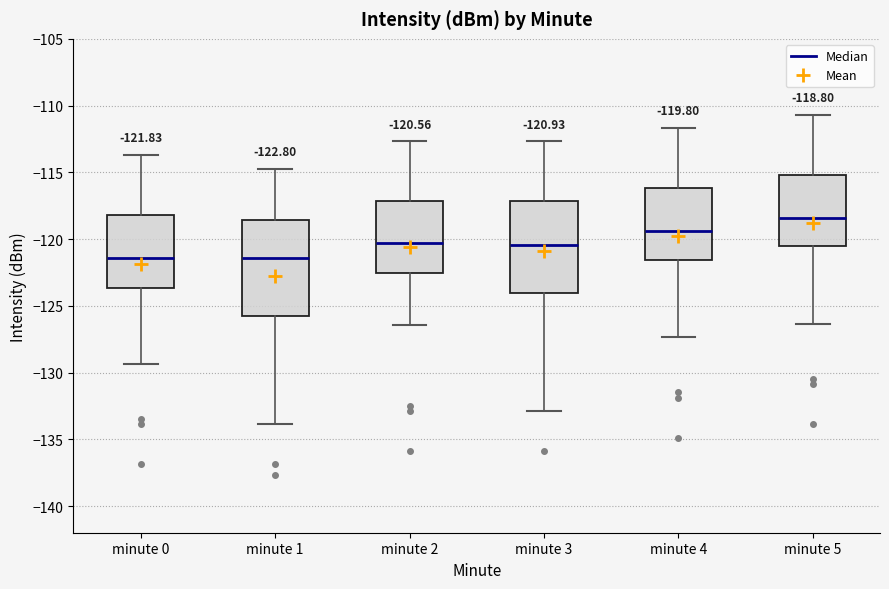

Which box has the highest median line?

minute 5